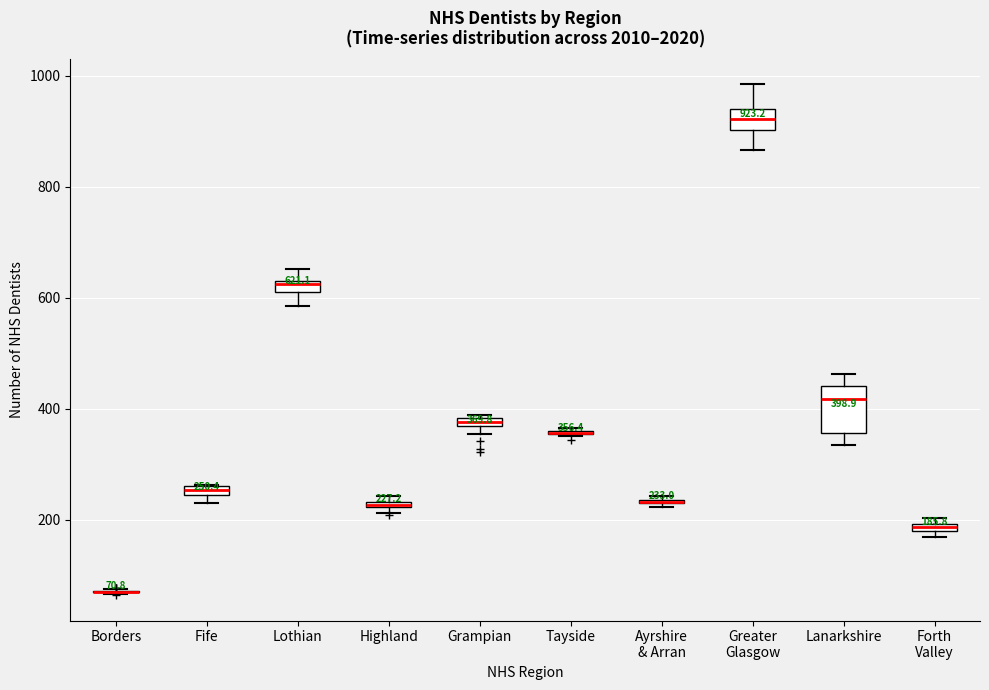

Which box is the tallest, from its lower edge to its upper edge?

Lanarkshire